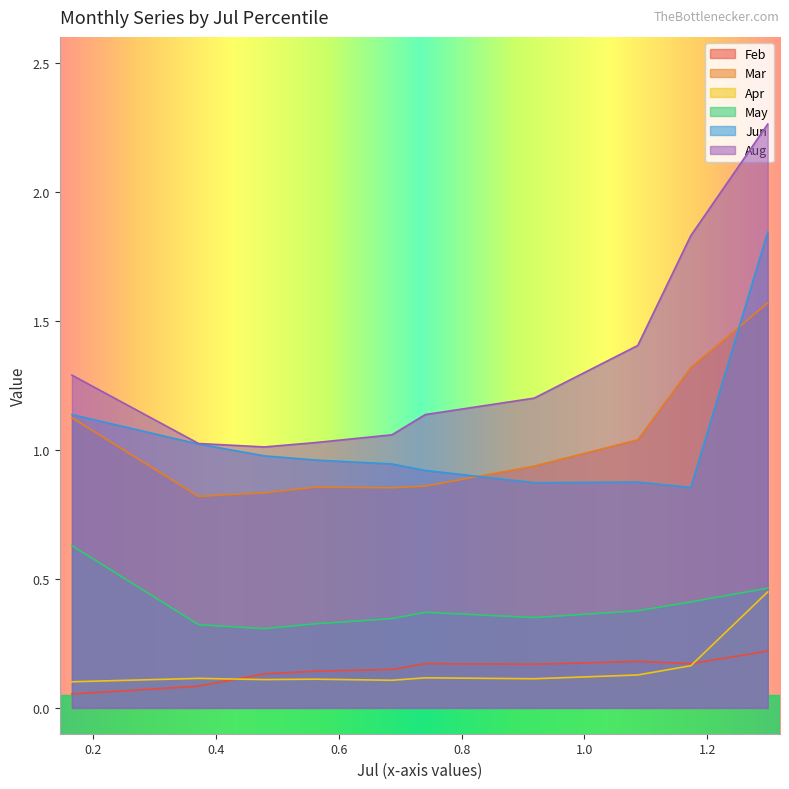

What is the value of the Apr point at the 8th from the left?

0.1